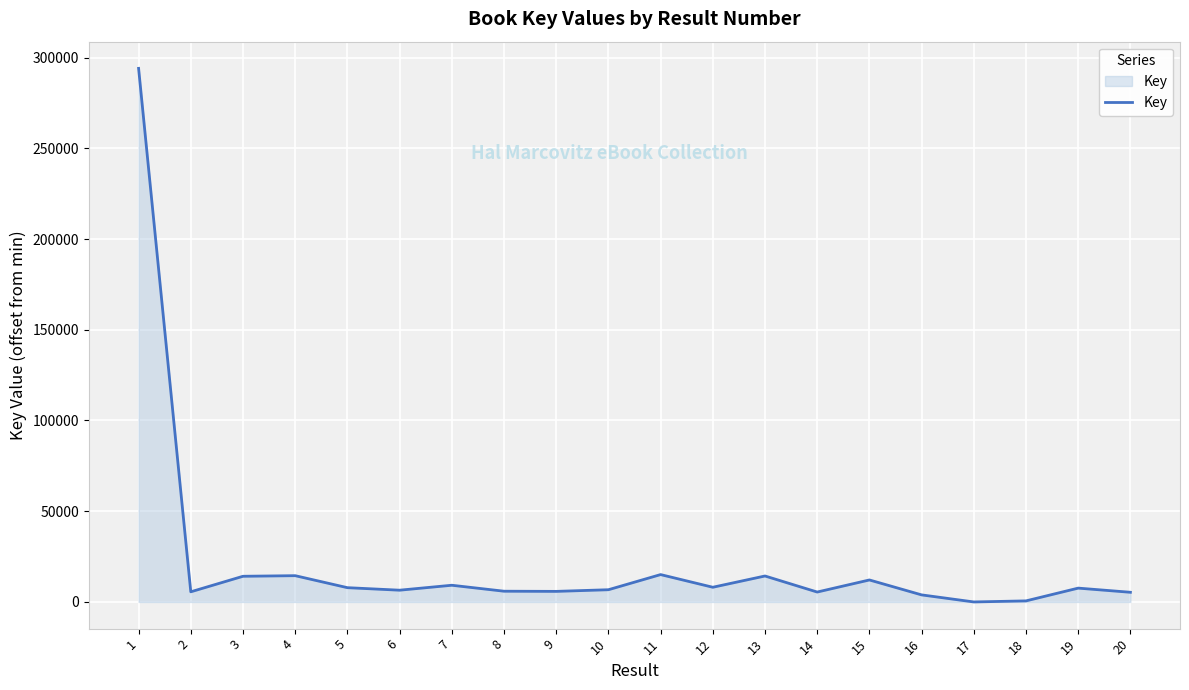

How many series are shown in this chart?

1